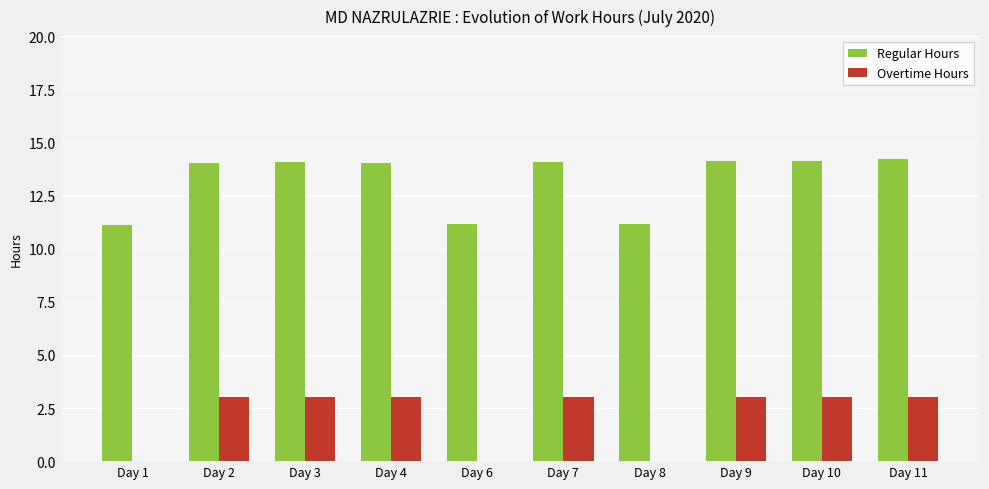

The Regular Hours series shows 11.2 at Day 8. True or false?

True